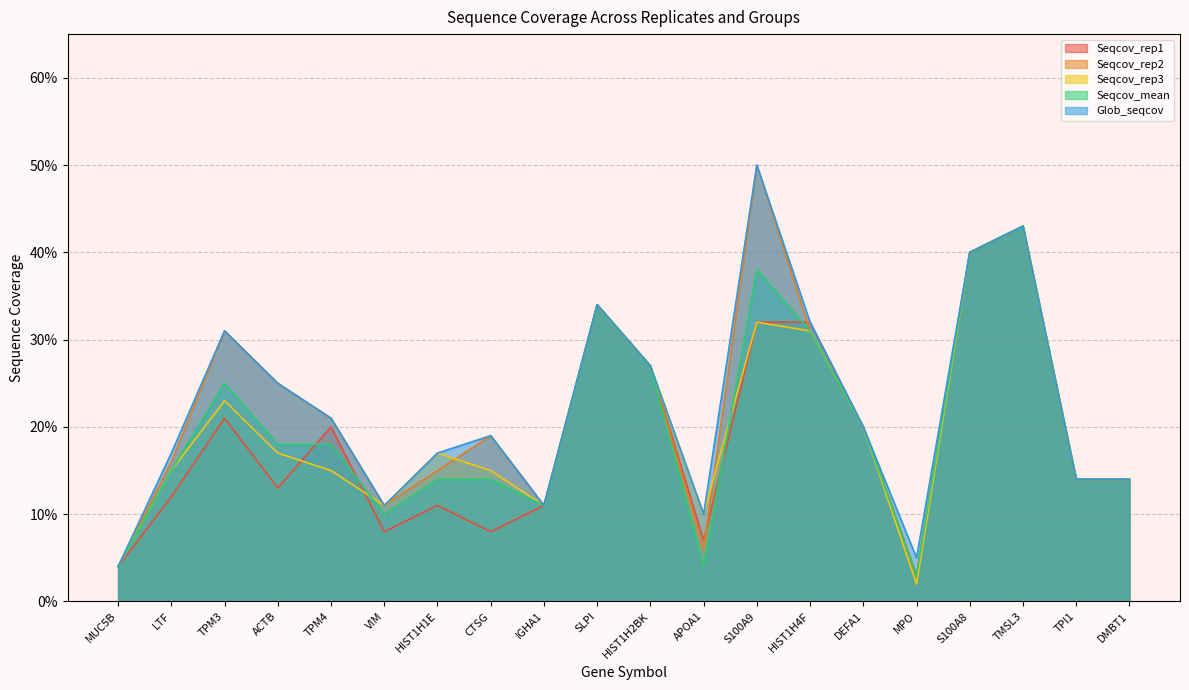

Reading right to left, list all the values displayed in this chart.

Seqcov_rep1: DMBT1=0.1	TPI1=0.1	TMSL3=0.4	S100A8=0.4	MPO=0.0	DEFA1=0.2	HIST1H4F=0.3	S100A9=0.3	APOA1=0.1	HIST1H2BK=0.3	SLPI=0.3	IGHA1=0.1	CTSG=0.1	HIST1H1E=0.1	VIM=0.1	TPM4=0.2	ACTB=0.1	TPM3=0.2	LTF=0.1	MUC5B=0.0
Seqcov_rep2: DMBT1=0.1	TPI1=0.1	TMSL3=0.4	S100A8=0.4	MPO=0.0	DEFA1=0.2	HIST1H4F=0.3	S100A9=0.5	APOA1=0.1	HIST1H2BK=0.3	SLPI=0.3	IGHA1=0.1	CTSG=0.2	HIST1H1E=0.1	VIM=0.1	TPM4=0.2	ACTB=0.2	TPM3=0.3	LTF=0.2	MUC5B=0.0
Seqcov_rep3: DMBT1=0.1	TPI1=0.1	TMSL3=0.4	S100A8=0.4	MPO=0.0	DEFA1=0.2	HIST1H4F=0.3	S100A9=0.3	APOA1=0.1	HIST1H2BK=0.3	SLPI=0.3	IGHA1=0.1	CTSG=0.1	HIST1H1E=0.2	VIM=0.1	TPM4=0.1	ACTB=0.2	TPM3=0.2	LTF=0.1	MUC5B=0.0
Seqcov_mean: DMBT1=0.1	TPI1=0.1	TMSL3=0.4	S100A8=0.4	MPO=0.0	DEFA1=0.2	HIST1H4F=0.3	S100A9=0.4	APOA1=0.0	HIST1H2BK=0.3	SLPI=0.3	IGHA1=0.1	CTSG=0.1	HIST1H1E=0.1	VIM=0.1	TPM4=0.2	ACTB=0.2	TPM3=0.2	LTF=0.1	MUC5B=0.0
Glob_seqcov: DMBT1=0.1	TPI1=0.1	TMSL3=0.4	S100A8=0.4	MPO=0.1	DEFA1=0.2	HIST1H4F=0.3	S100A9=0.5	APOA1=0.1	HIST1H2BK=0.3	SLPI=0.3	IGHA1=0.1	CTSG=0.2	HIST1H1E=0.2	VIM=0.1	TPM4=0.2	ACTB=0.2	TPM3=0.3	LTF=0.2	MUC5B=0.0